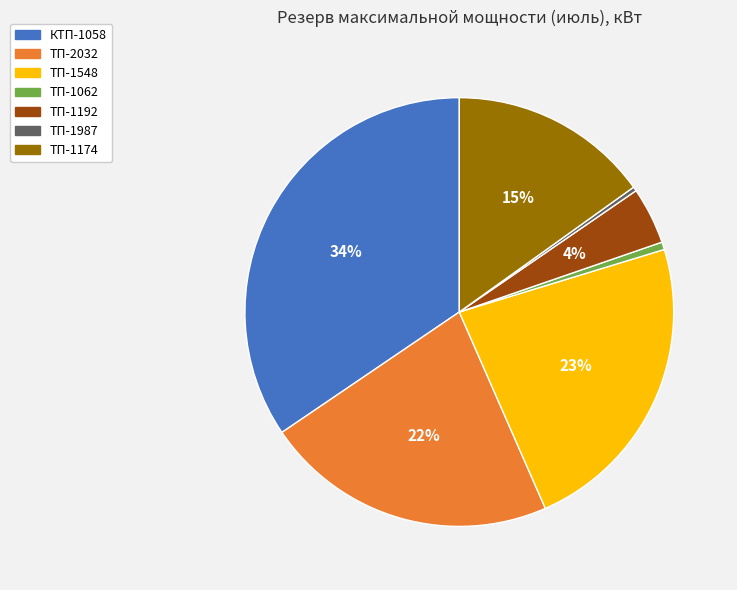

Which slice is the largest?

КТП-1058